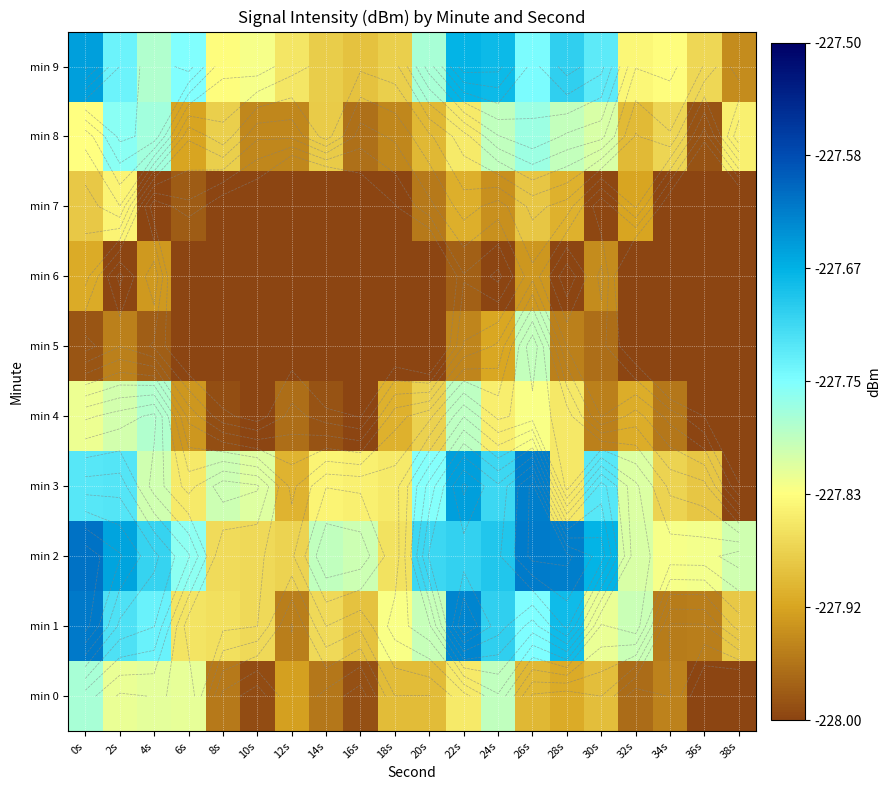

What is the greatest value displayed?

-227.6